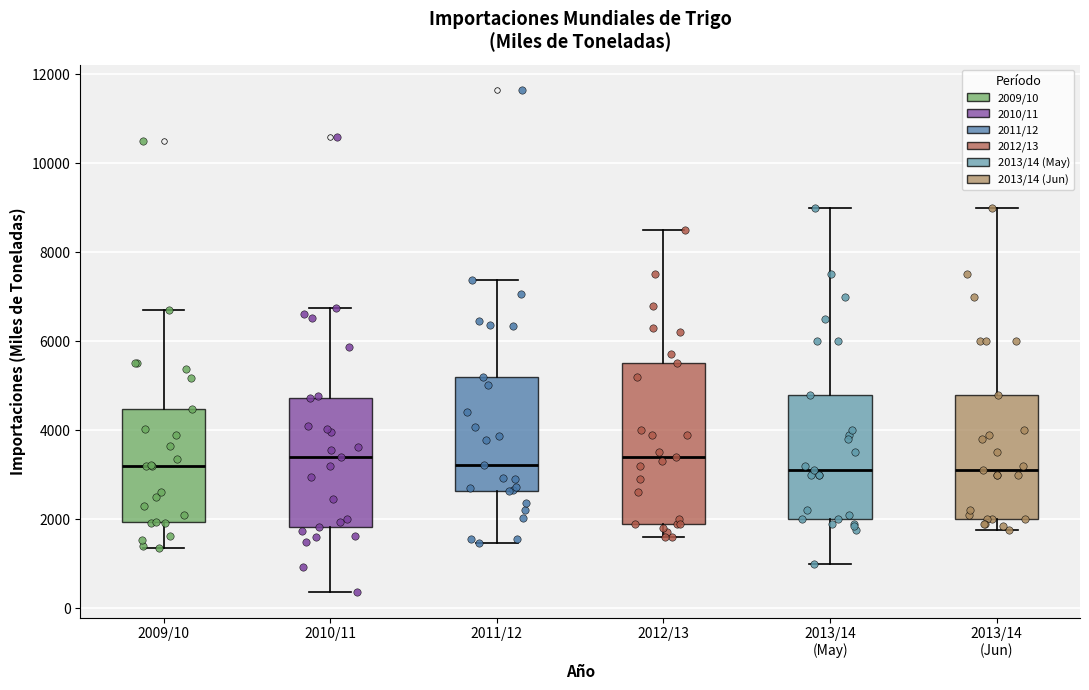

Which box is the tallest, from its lower edge to its upper edge?

2012/13